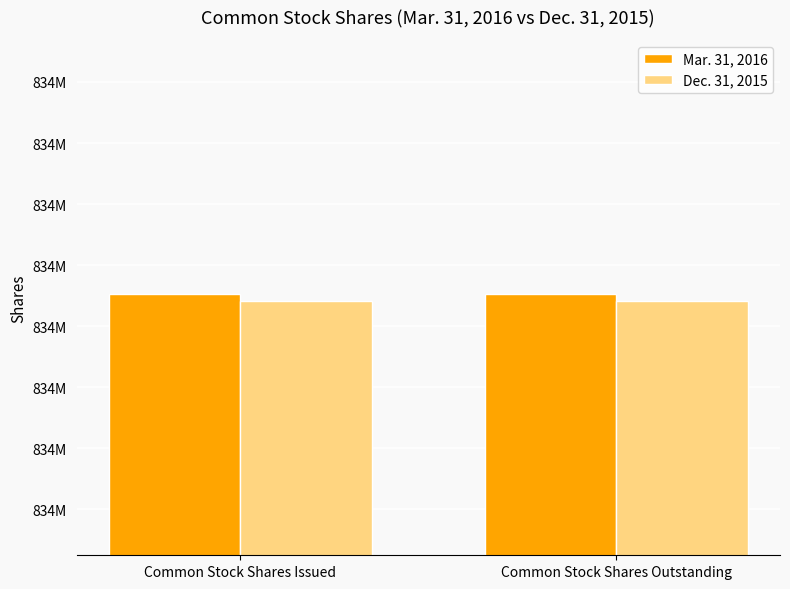

Does the chart contain stacked bars?

No